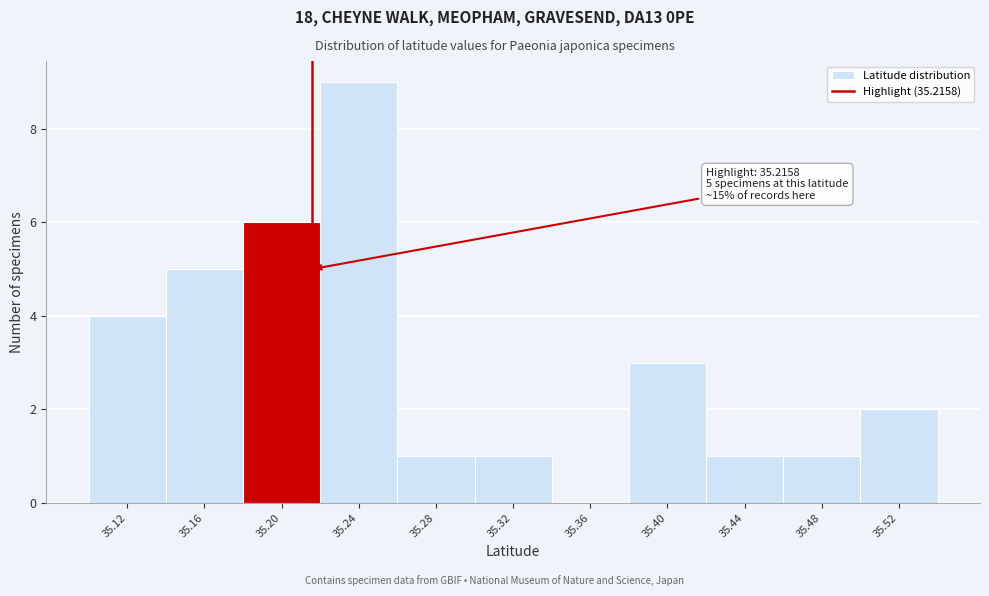

Which range on the x-axis has the tallest bar?

35.22 to 35.26